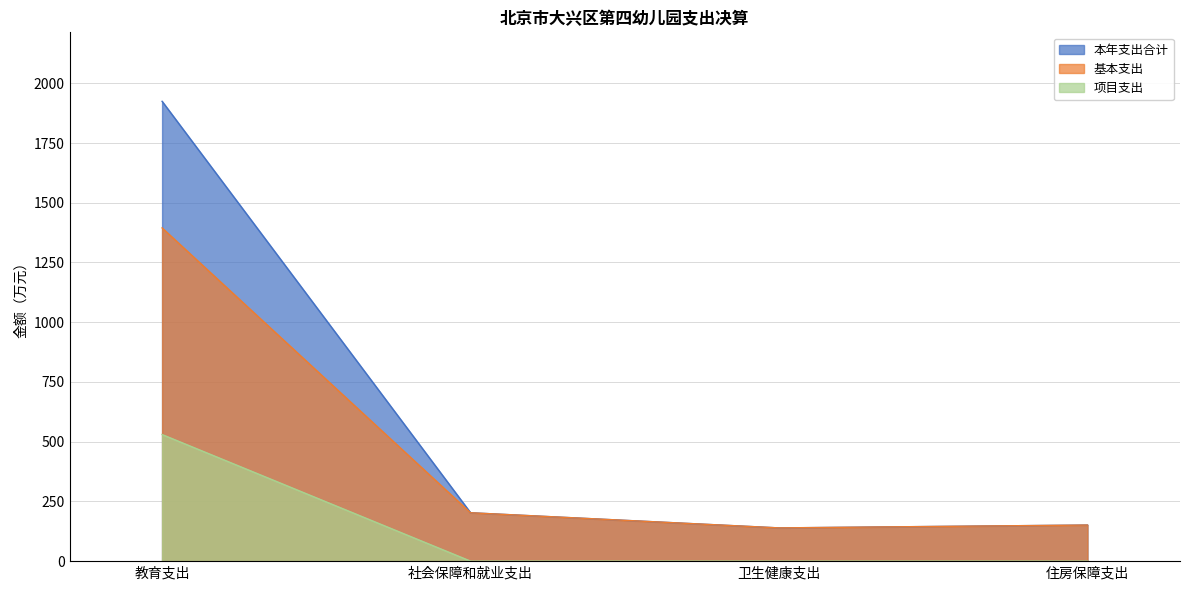

How many values in 项目支出 are above zero?

2